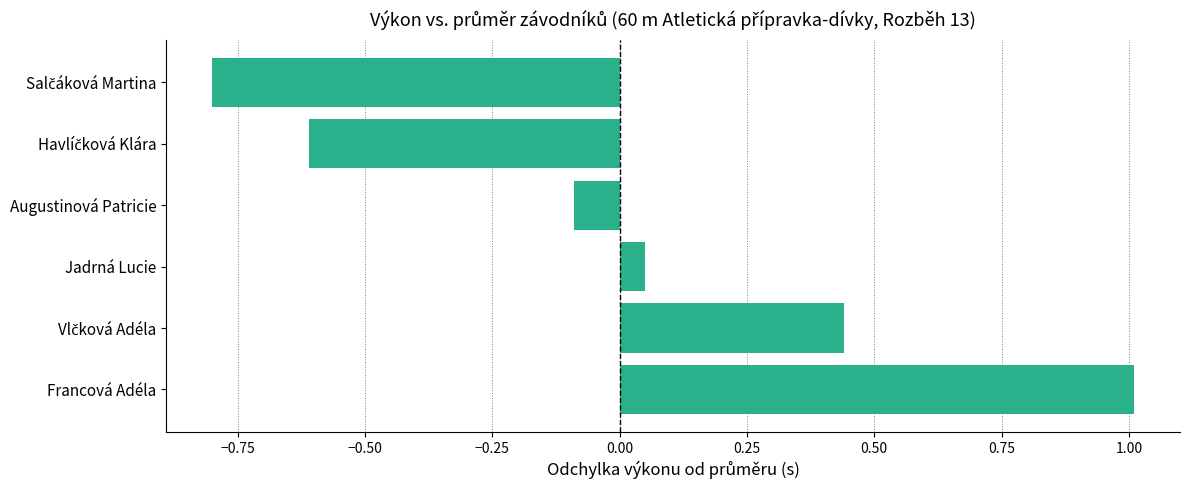

Which has a higher value, Jadrná Lucie or Augustinová Patricie?

Jadrná Lucie